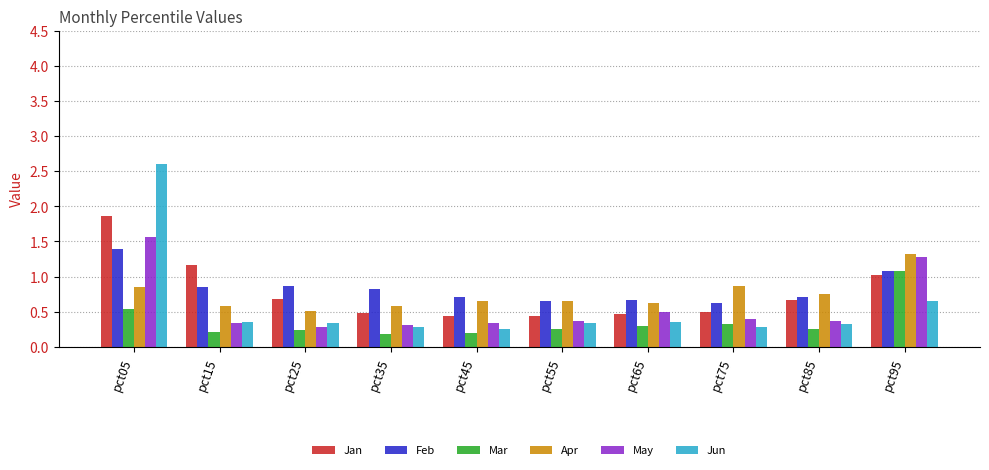

True or false: Jun has a value of 0.3 at pct65.

True